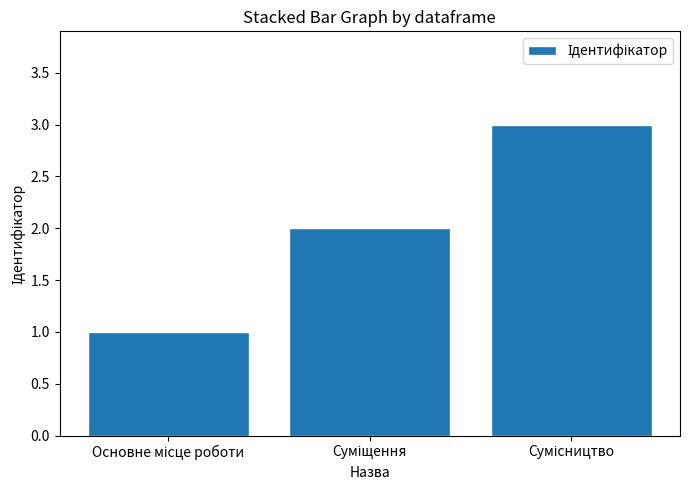

What is the sum of all values?

6